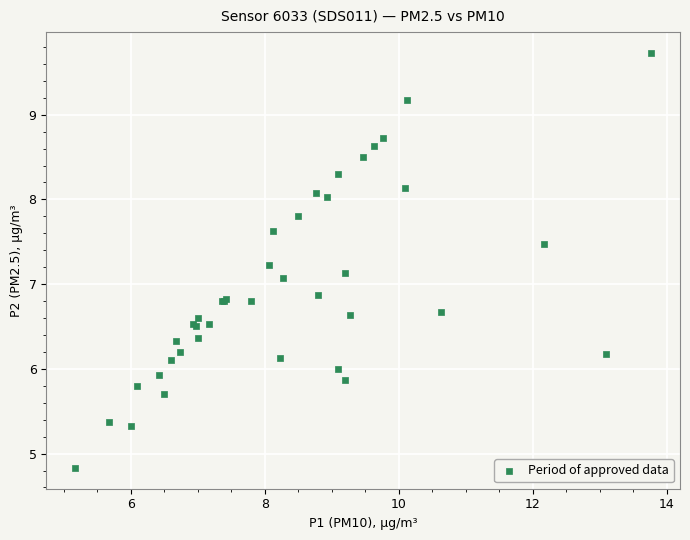

What Y value in the scatter plot is closest to 7?

7.1